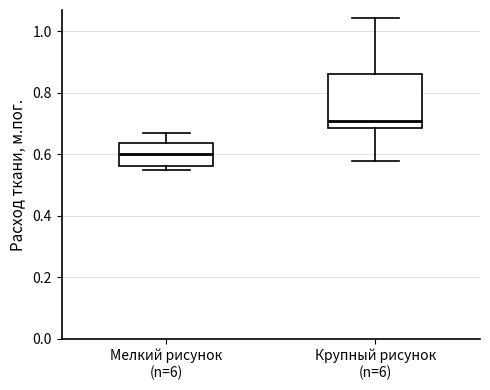

Where is the lower edge of the box for Мелкий рисунок (n=6) on the y-axis? The values are not printed on the chart, so give them approximately, as read against the axis.

0.56